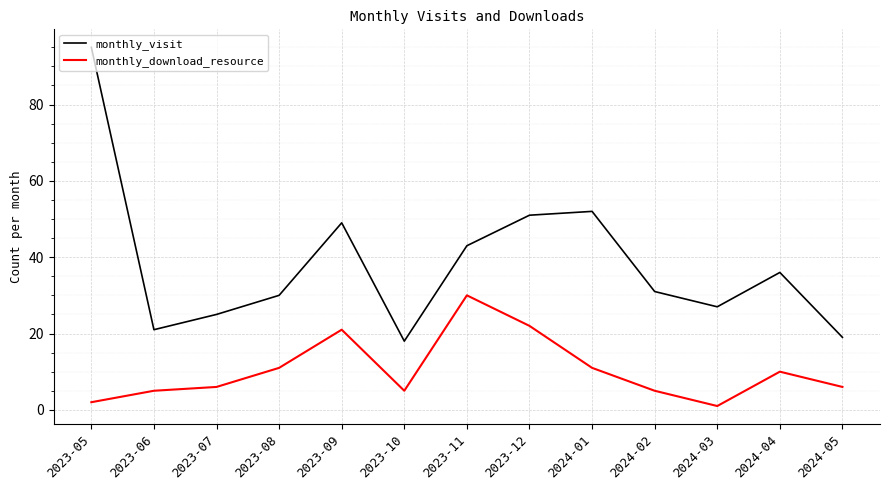

What is the smallest value displayed?

1